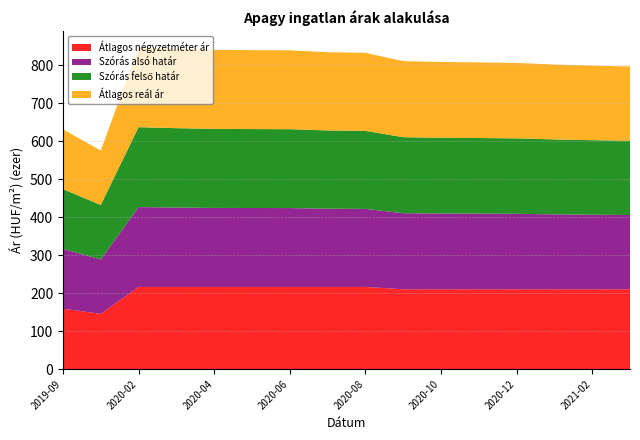

Reading left to right, extract all data points from this chart.

Átlagos négyzetméter ár: 159090	145454	216326	216326	216326	216326	216326	216326	216326	210204	210204	210204	210204	210204	210204	210204
Szórás alsó határ: 157418	143348	210291	209005	208051	207825	207645	205992	205461	200205	199475	199091	198623	197233	196235	195533
Szórás felső határ: 157418	143348	210291	209005	208051	207825	207645	205992	205461	200205	199475	199091	198623	197233	196235	195533
Átlagos reál ár: 157418	143348	210291	209005	208051	207825	207645	205992	205461	200205	199475	199091	198623	197233	196235	195533